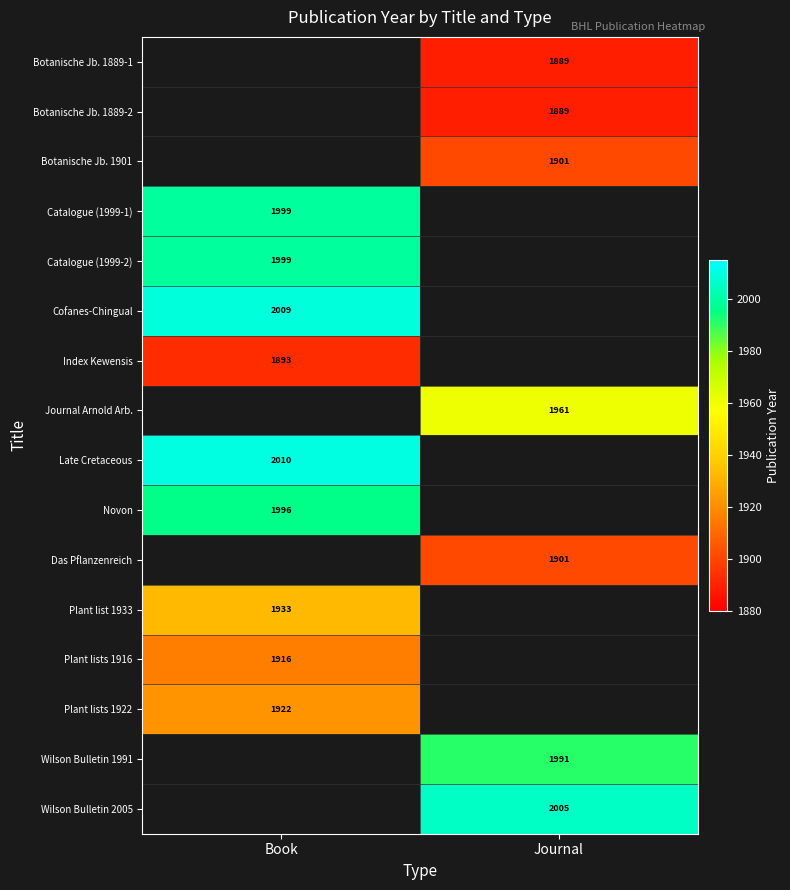

True or false: Plant lists 1922 has a value of 3044 at Book.

False